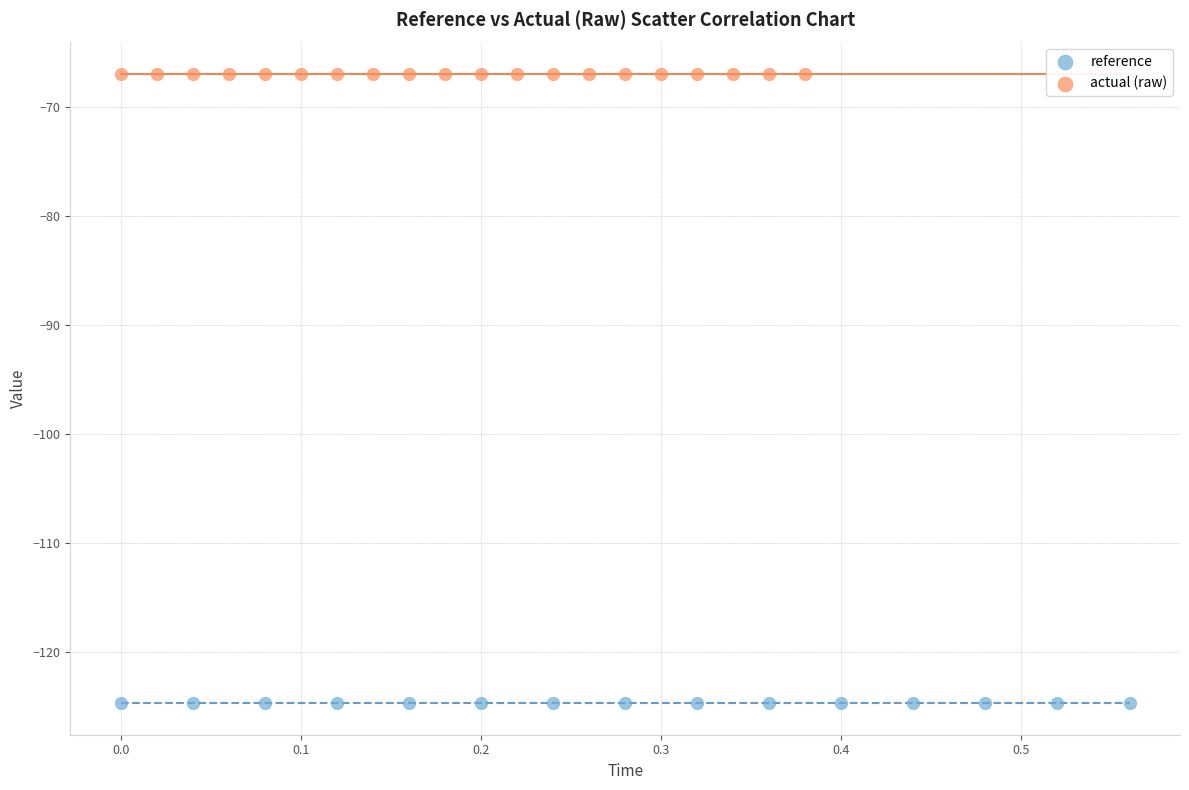

Which series contains the highest Y value?

actual (raw)